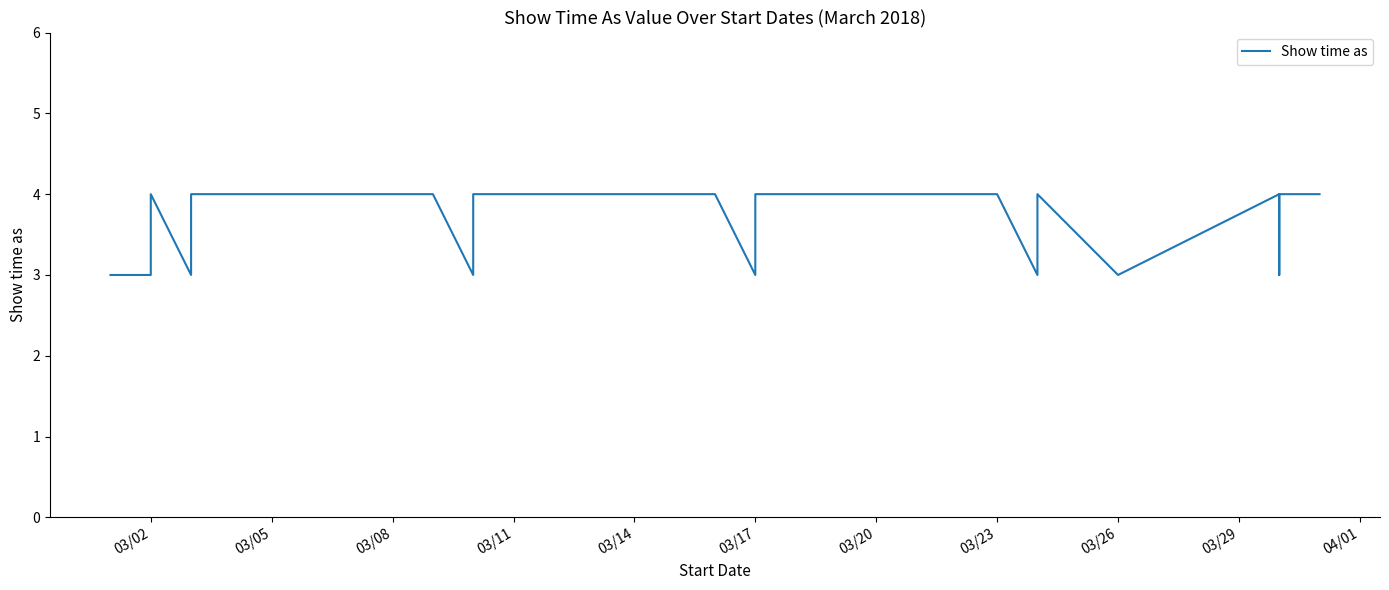

What is the maximum value shown in the chart?

4